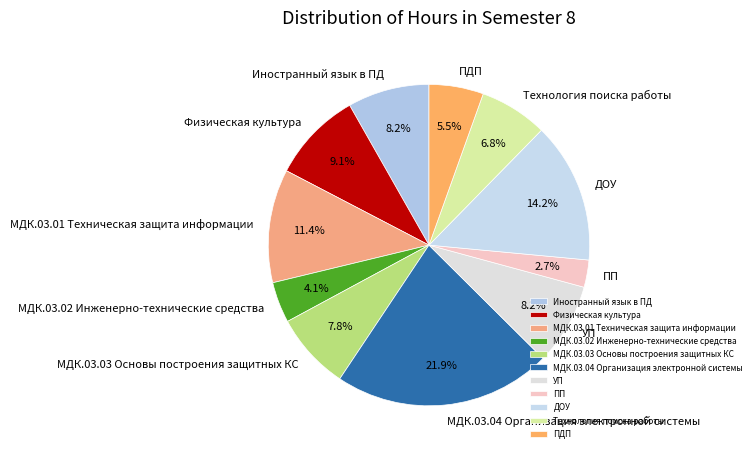

Combined, what portion of the pie is Иностранный язык в ПД and УП?

16.4%